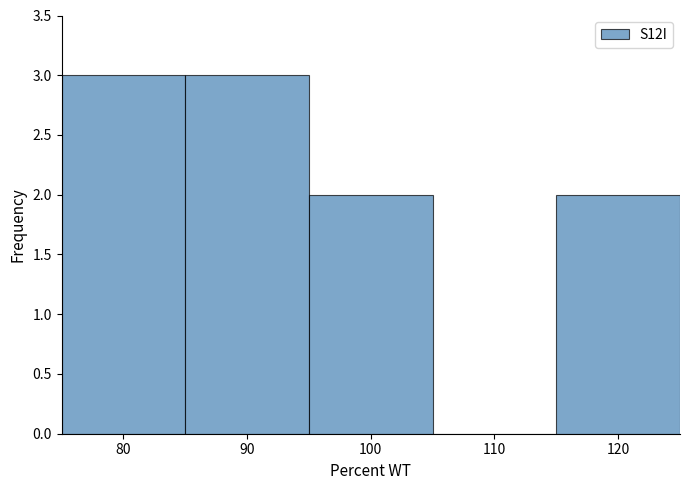

What is the height of the bar covering 115 to 125 on the x-axis? The values are not printed on the chart, so give them approximately, as read against the axis.

2